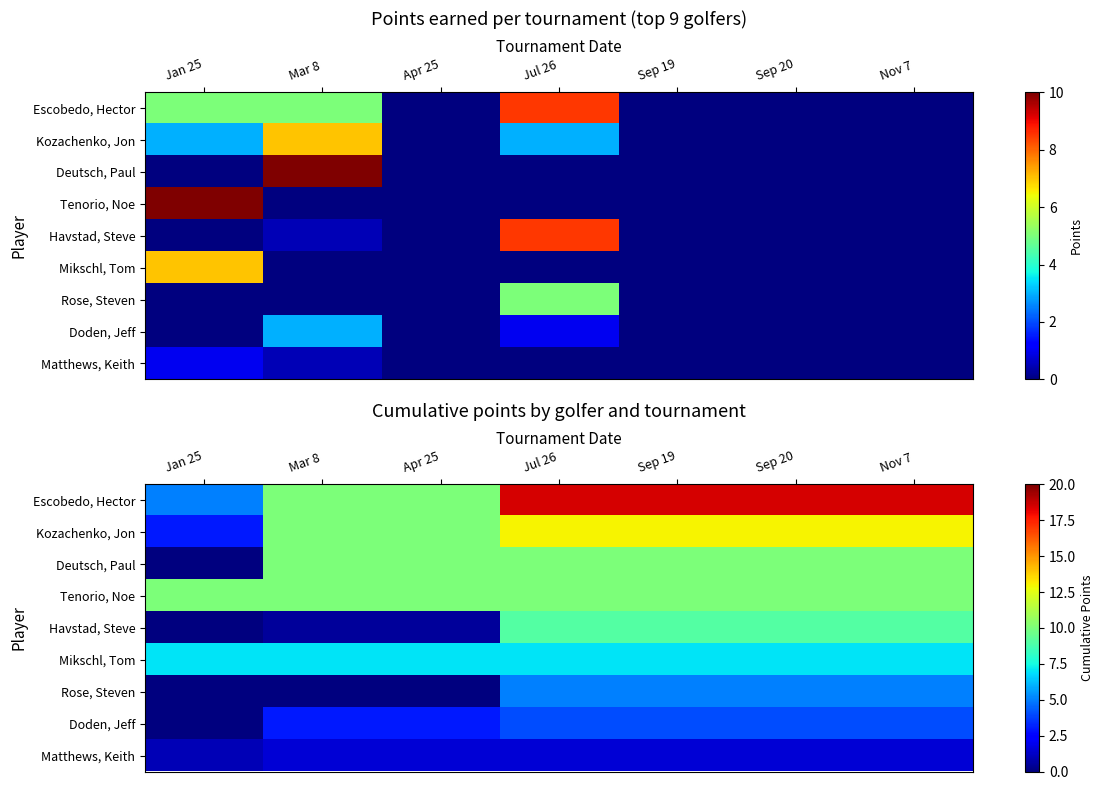

Which category has the lowest value across all series?

Jan 25